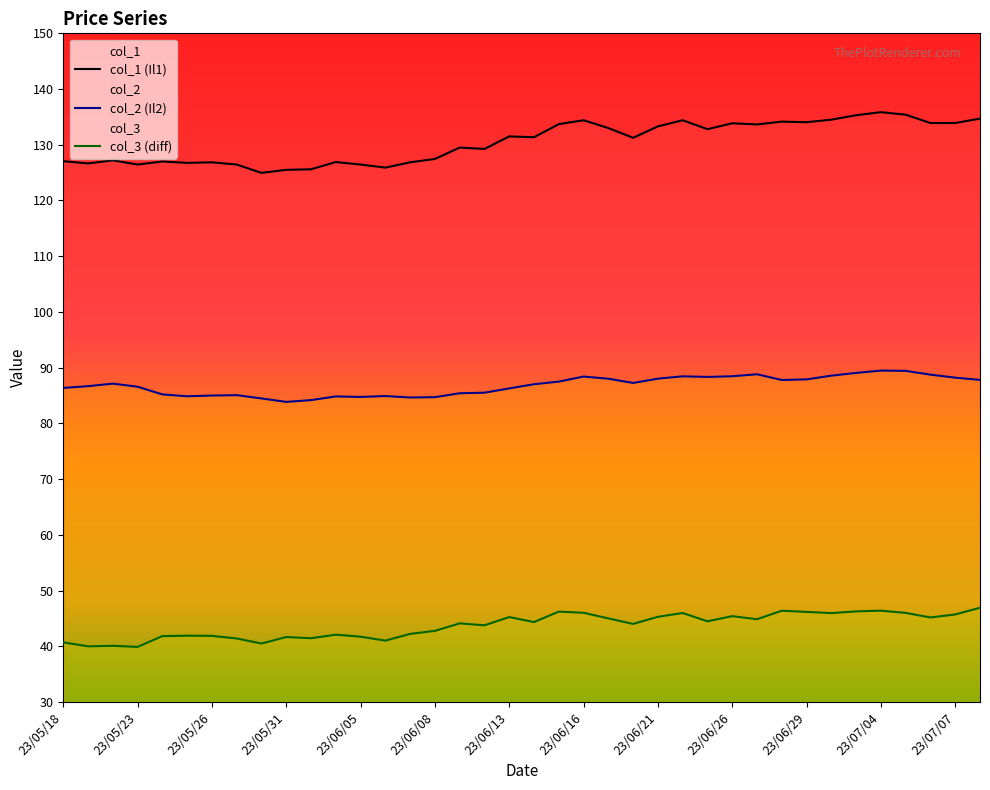

What is the minimum value shown in the chart?

39.9